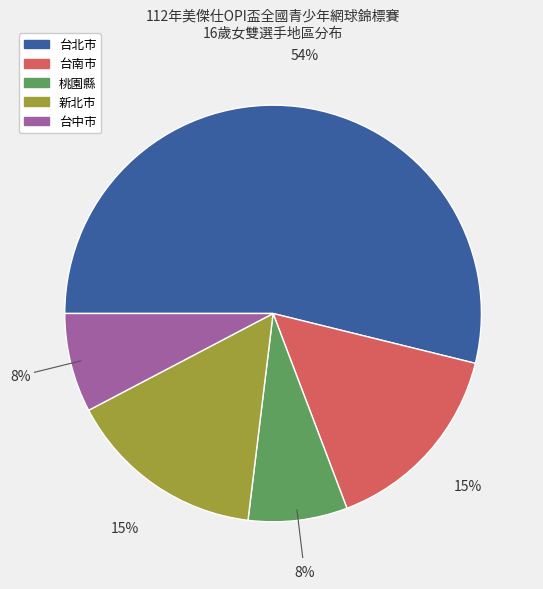

Do 新北市 and 桃園縣 together represent more than half of the pie?

No